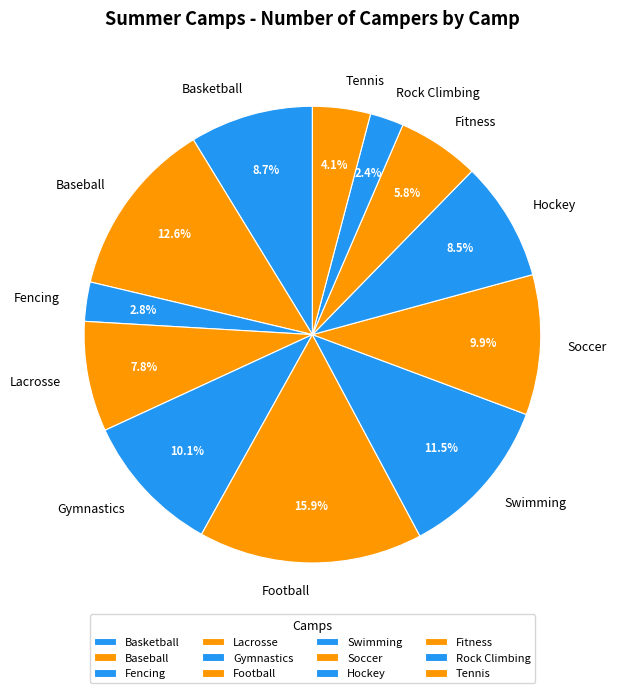

Between Fitness and Fencing, which is larger?

Fitness